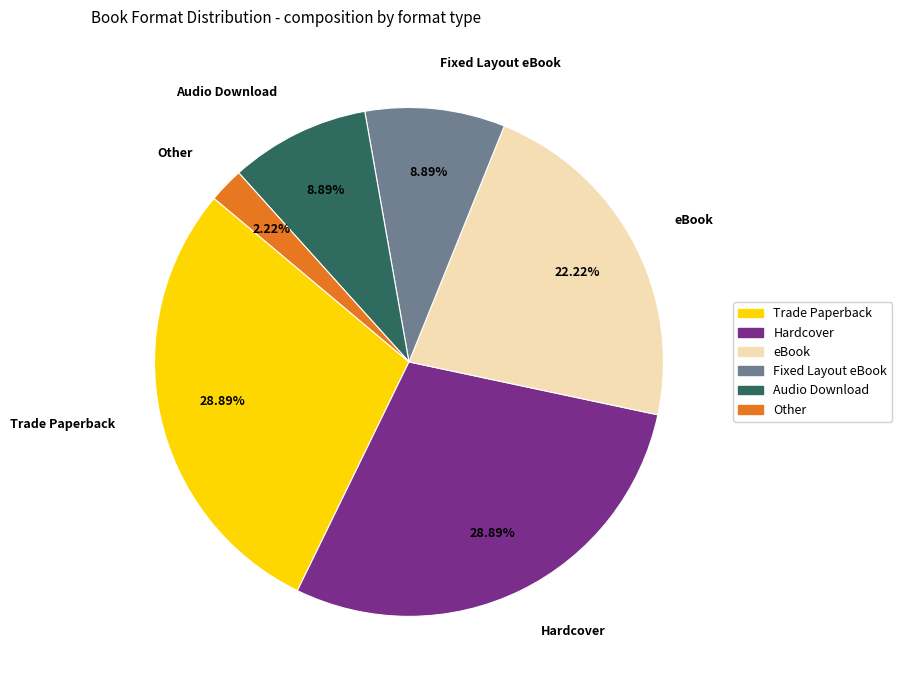

To the nearest percent, what percentage of the pie is eBook?

22%